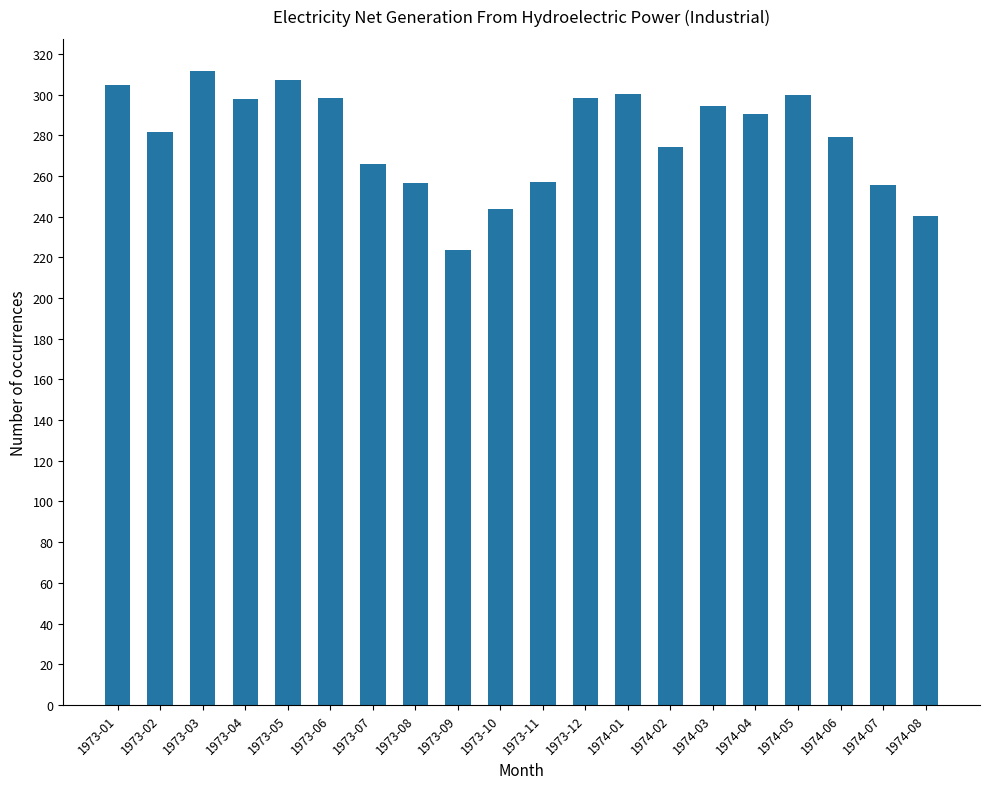

What is the label of the 19th bar from the left?

1974-07